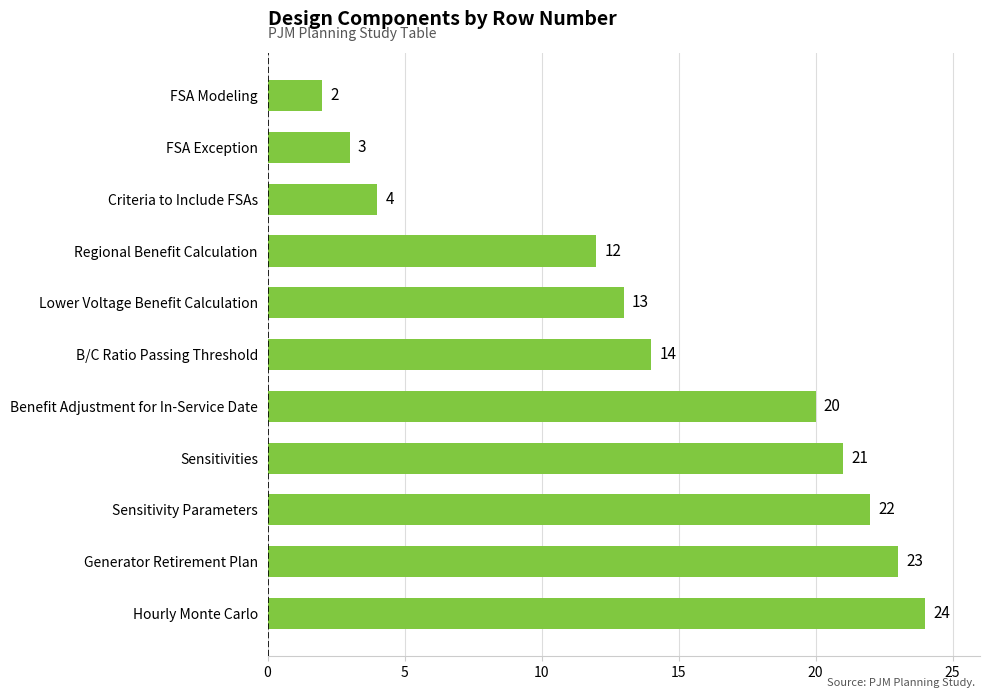

Which label corresponds to the largest value in the chart?

Hourly Monte Carlo